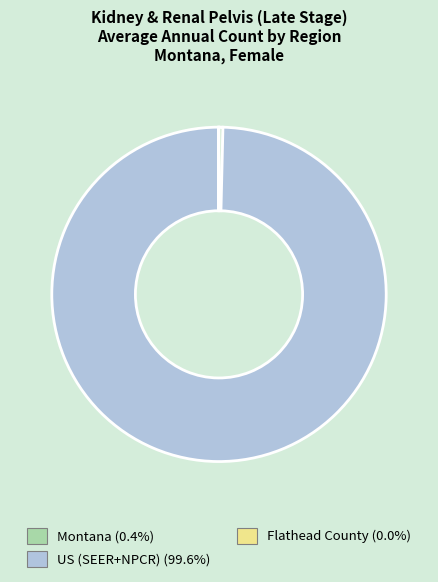

Do Montana and US (SEER+NPCR) together represent more than half of the pie?

Yes